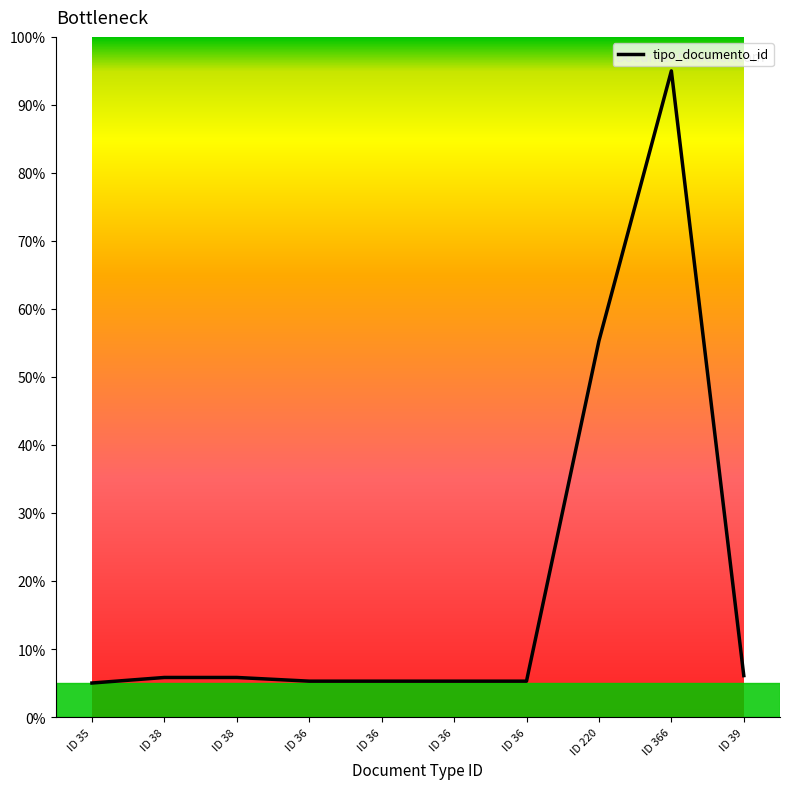

Does the chart have visible grid lines?

No